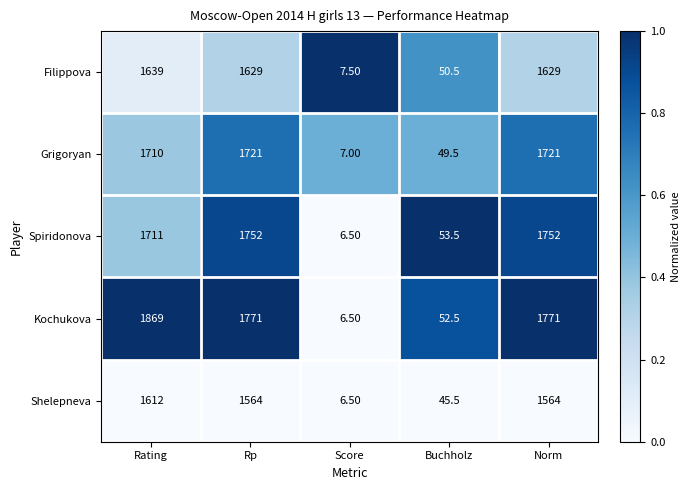

Is the value of Grigoryan at Rating greater than the value of Spiridonova at Rp?

No